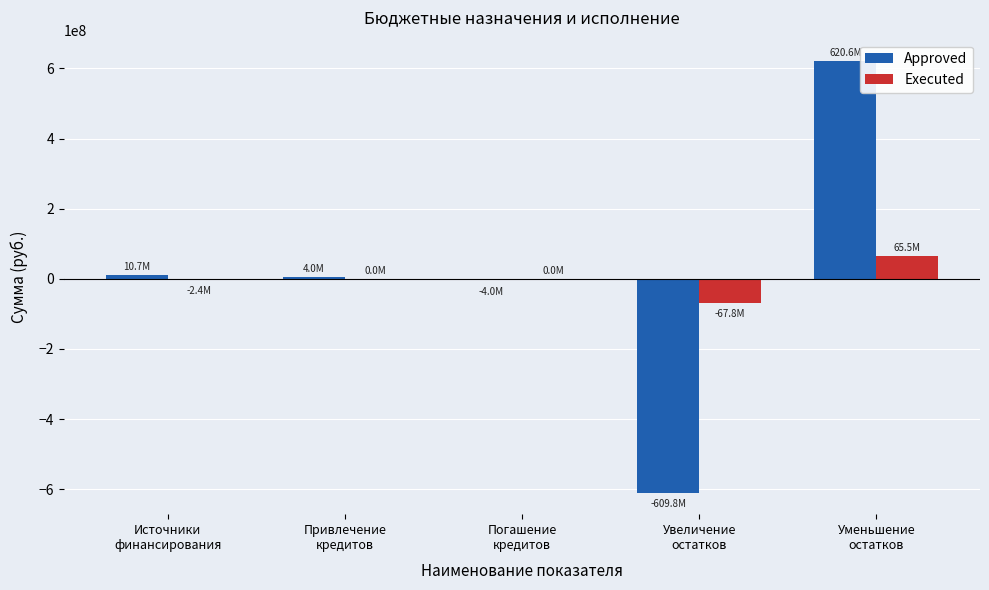

Does the chart contain stacked bars?

No